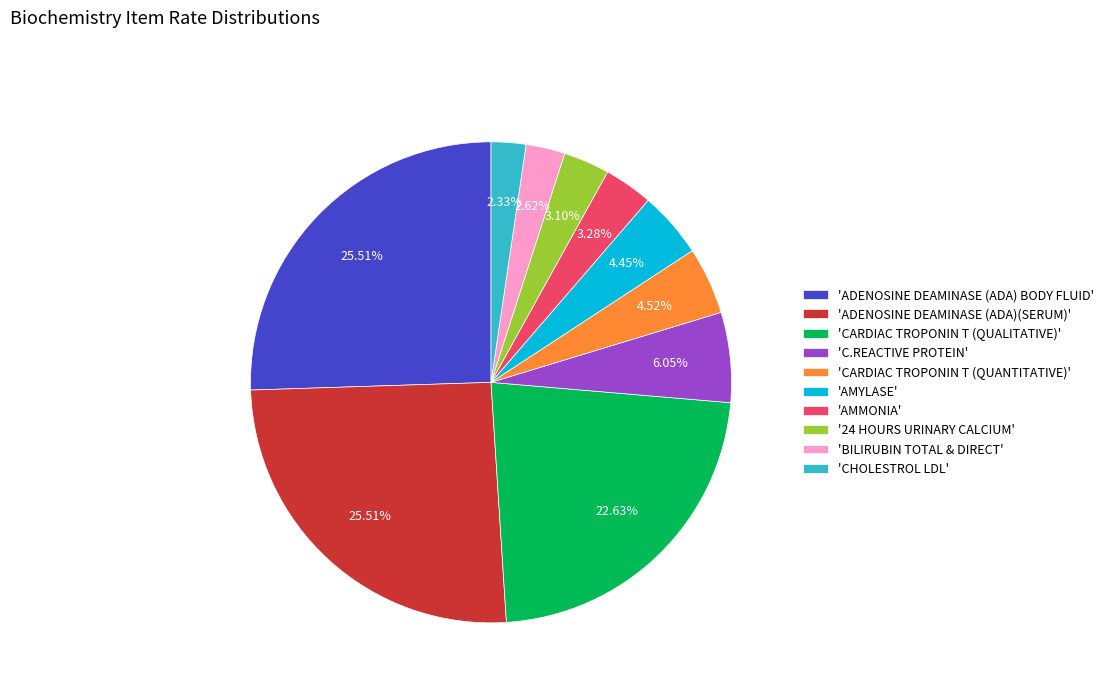

How many slices are in this pie chart?

10